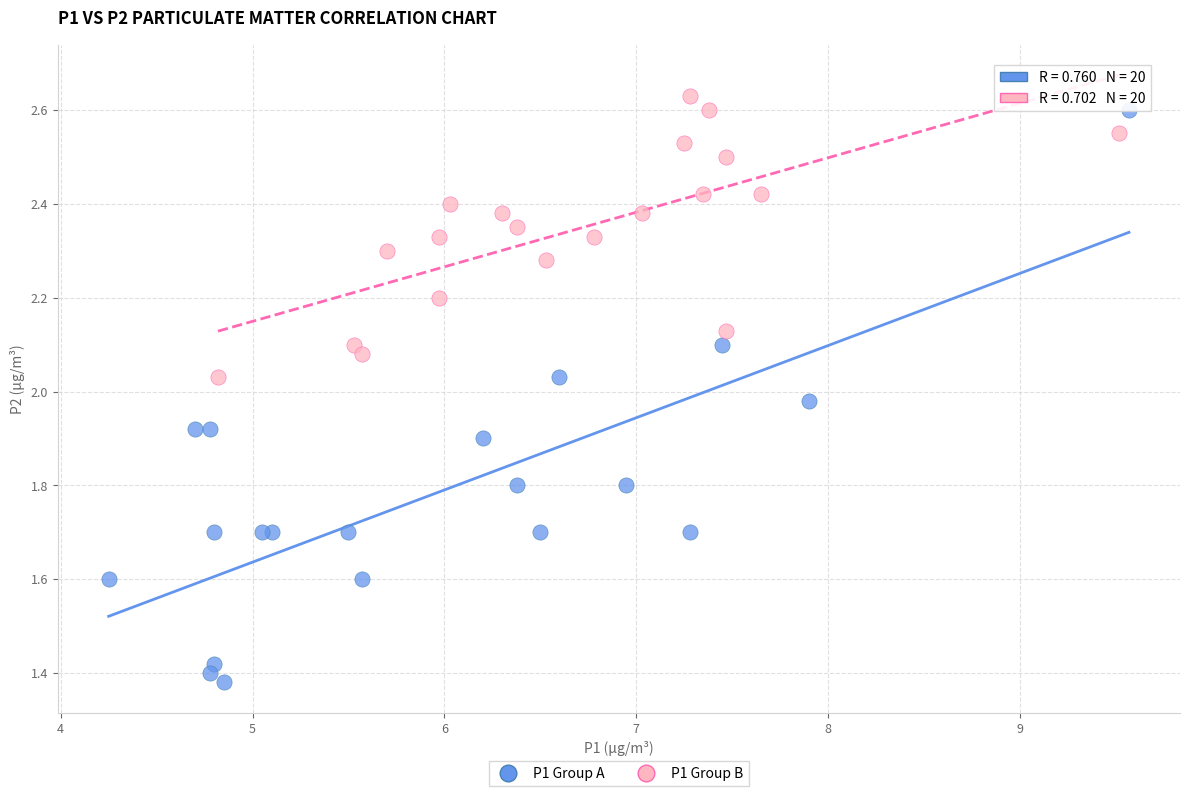

Which series reaches the minimum Y coordinate?

P1 Group A